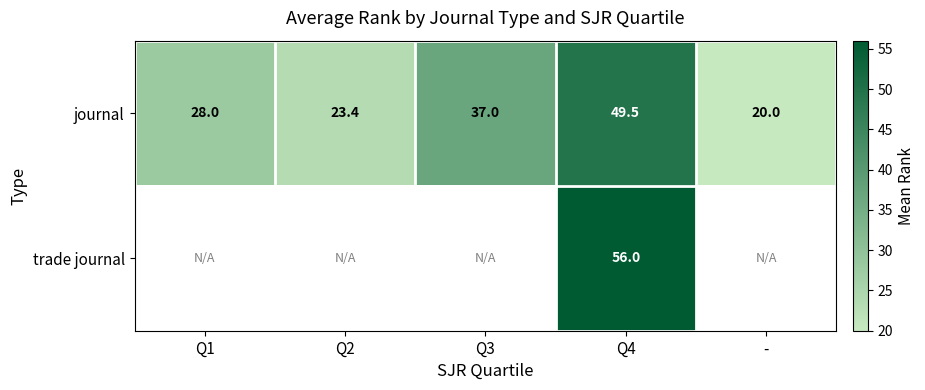

At which label does journal reach its minimum?

-